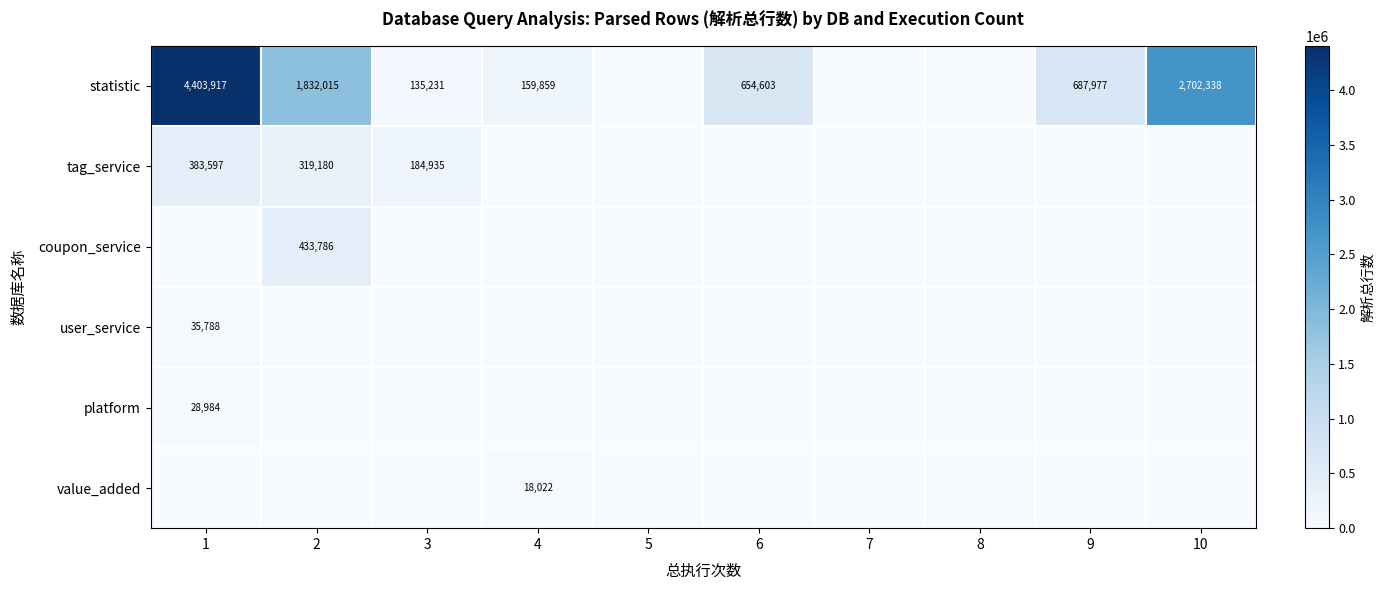

What is the sum of the statistic values at 4 and 10?

2862197